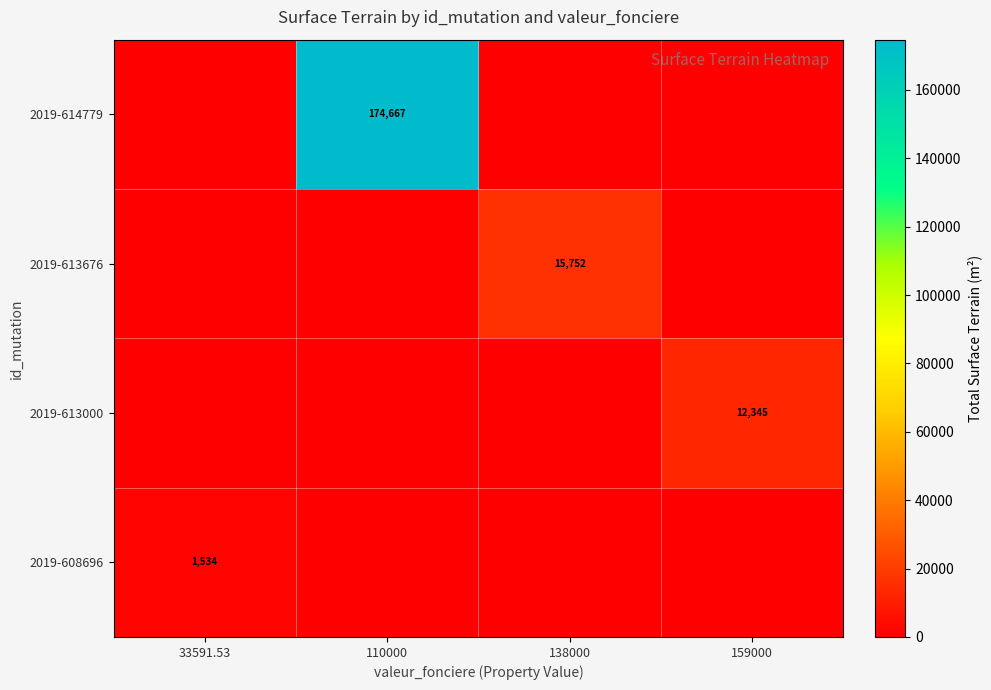

True or false: 2019-613000 has a value of 12345 at 159000.

True